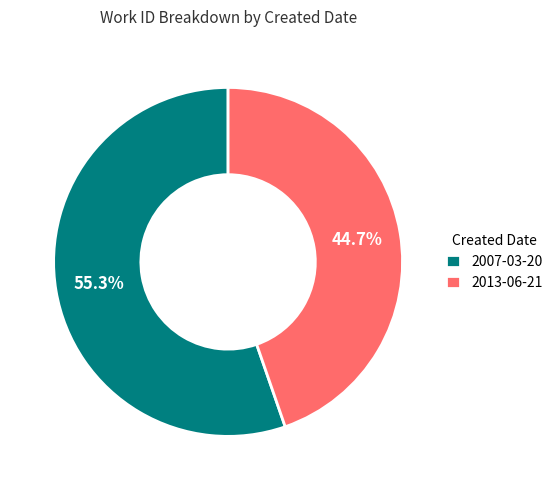

True or false: 2007-03-20 accounts for 55% of the total.

True